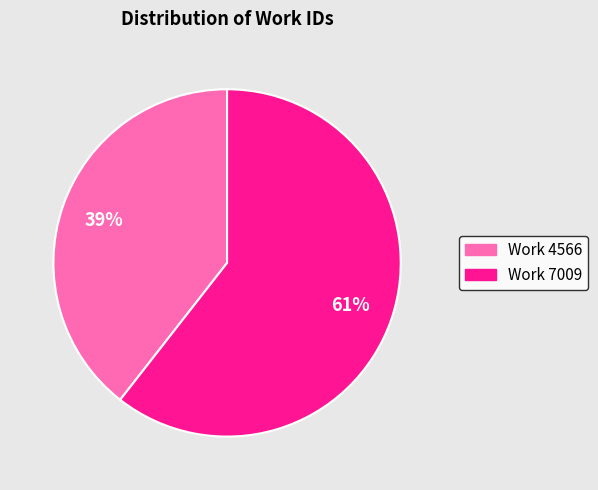

How many slices are in this pie chart?

2